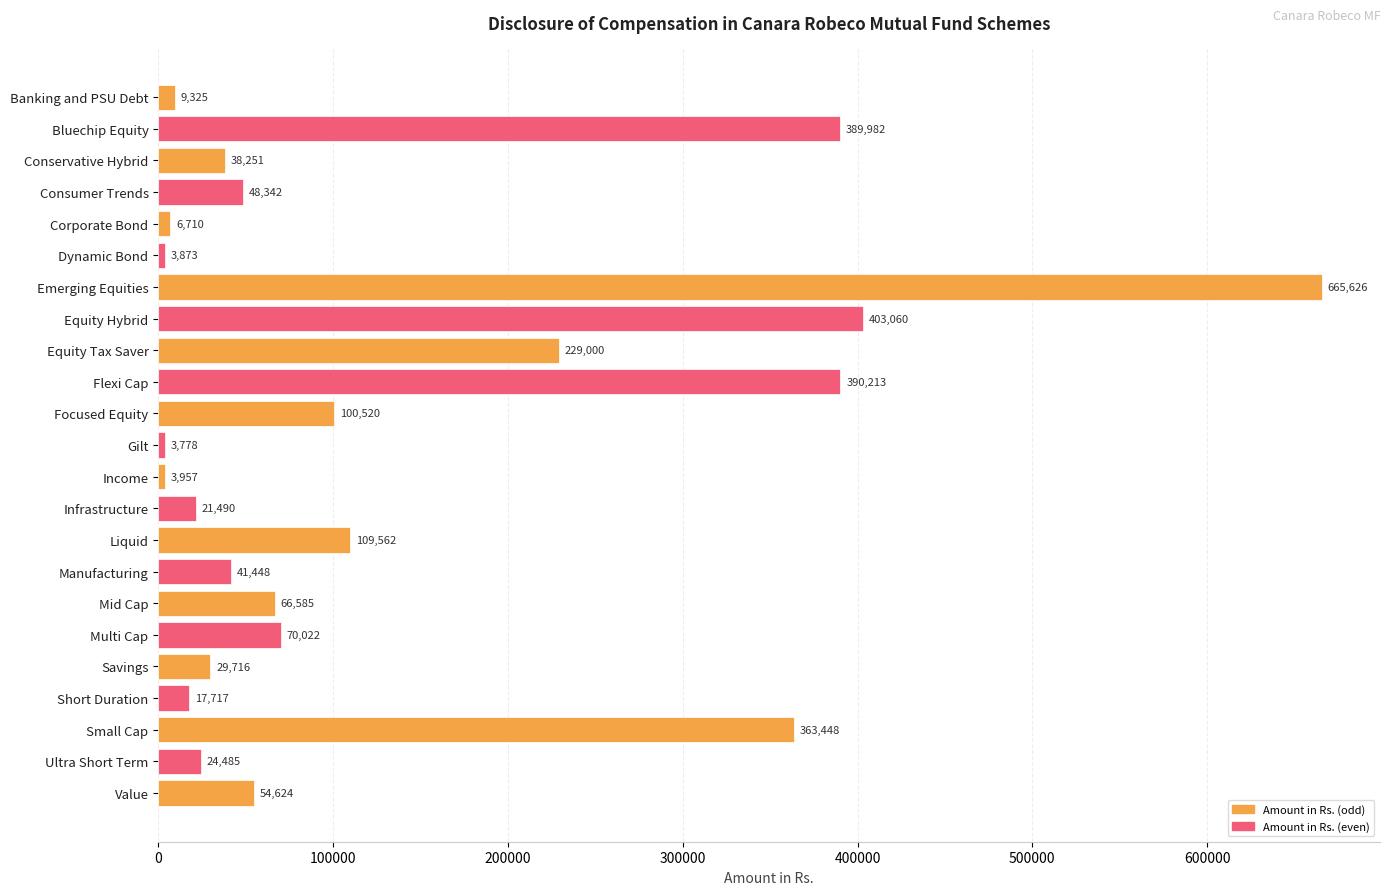

What is the value of the 23rd bar from the top?

54624